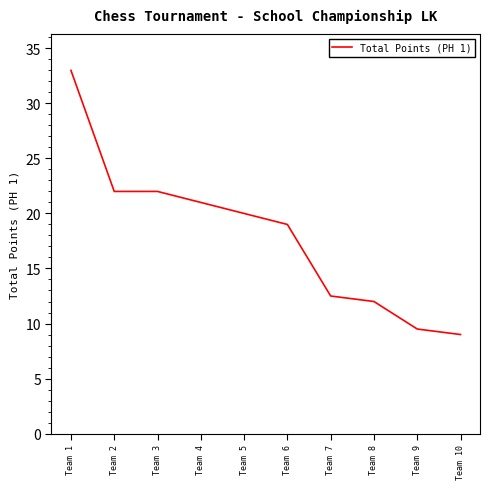

The chart shows a value of 12.4 at Team 1. True or false?

False